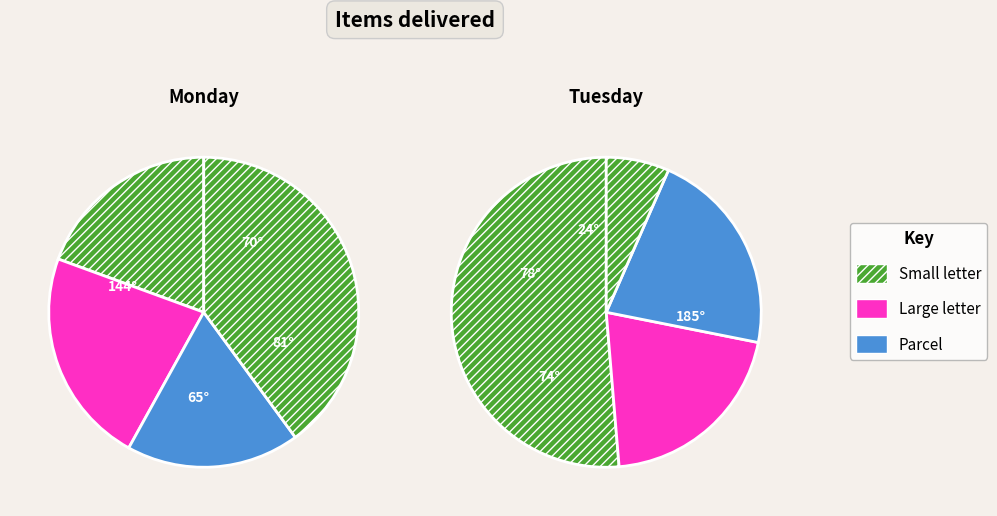

Does any single category account for the majority?

No